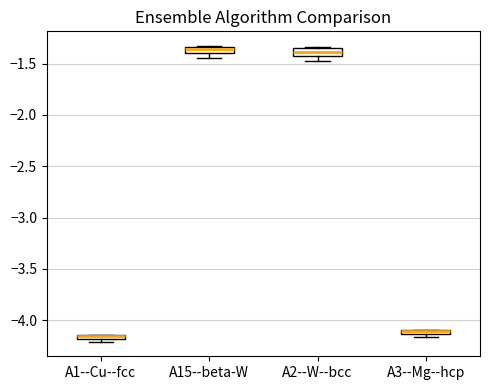

Where is the upper edge of the box for A1--Cu--fcc on the y-axis? The values are not printed on the chart, so give them approximately, as read against the axis.

-4.15